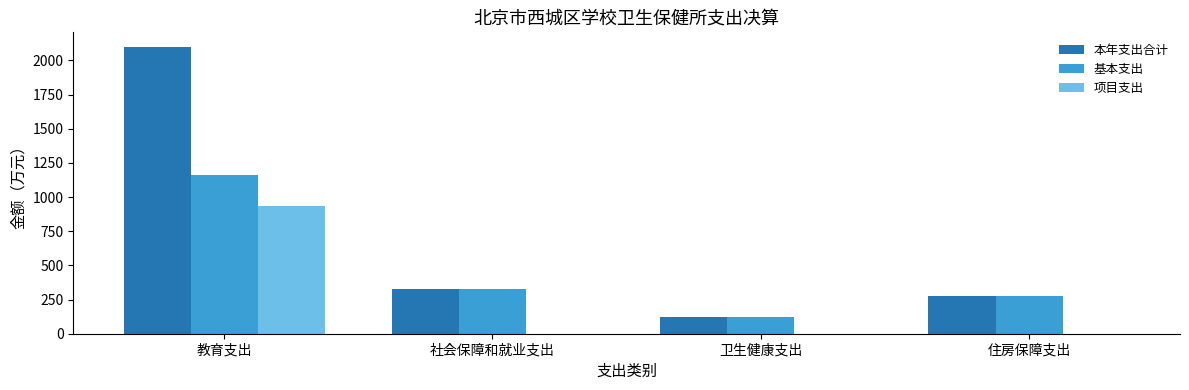

At which label is 本年支出合计 closest to 1110?

社会保障和就业支出